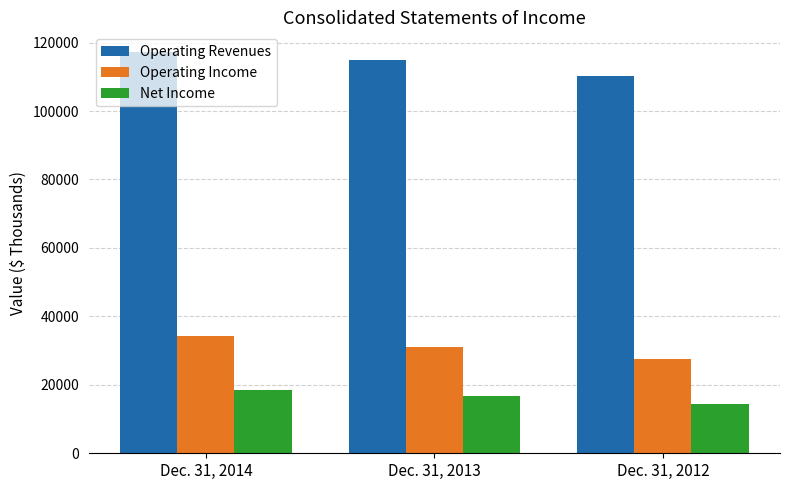

True or false: Operating Revenues has a value of 56728 at Dec. 31, 2012.

False